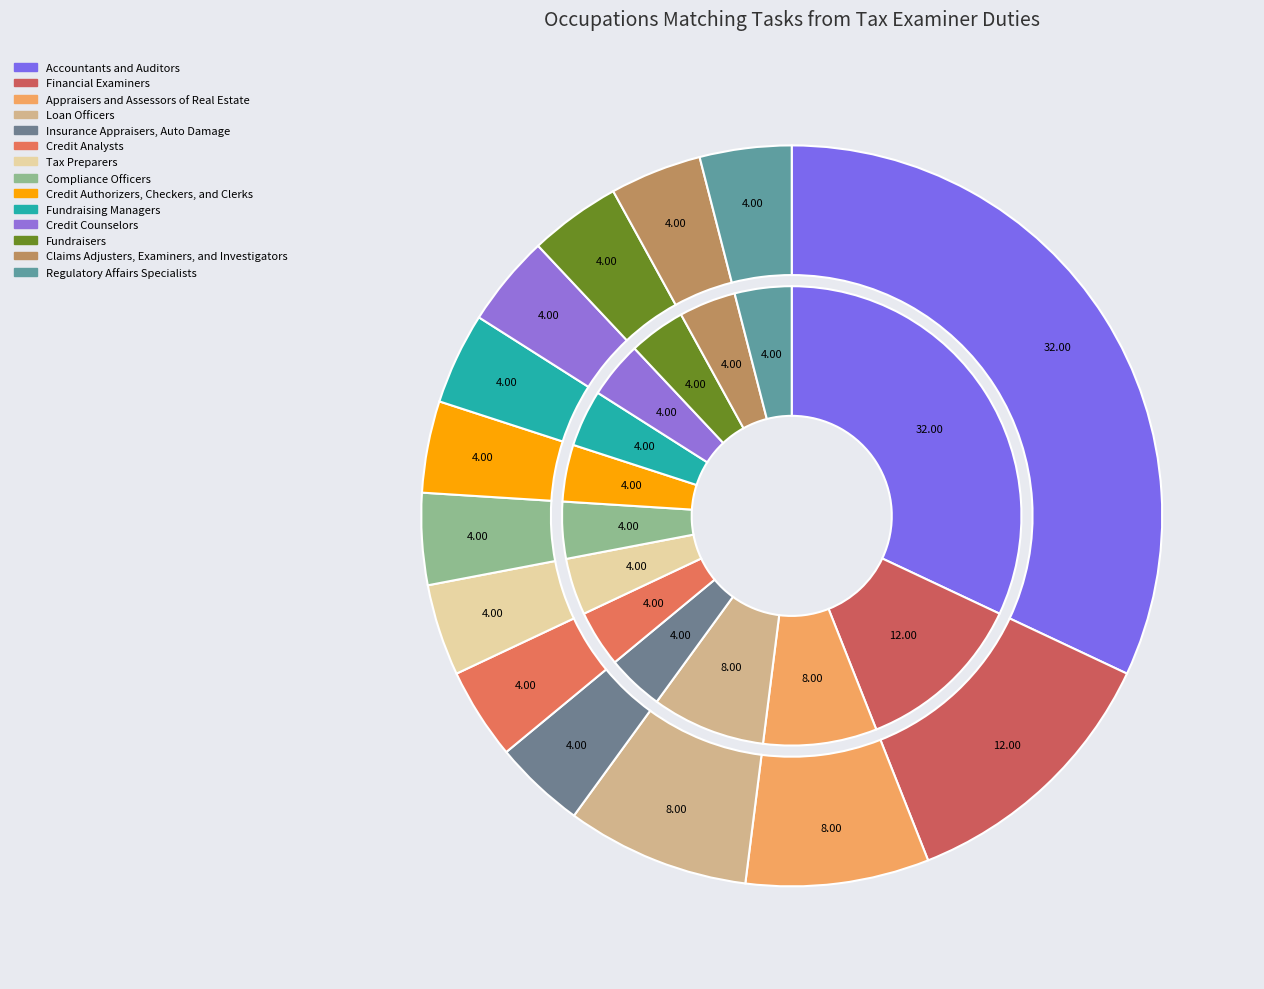

Count the number of slices in the pie.

14